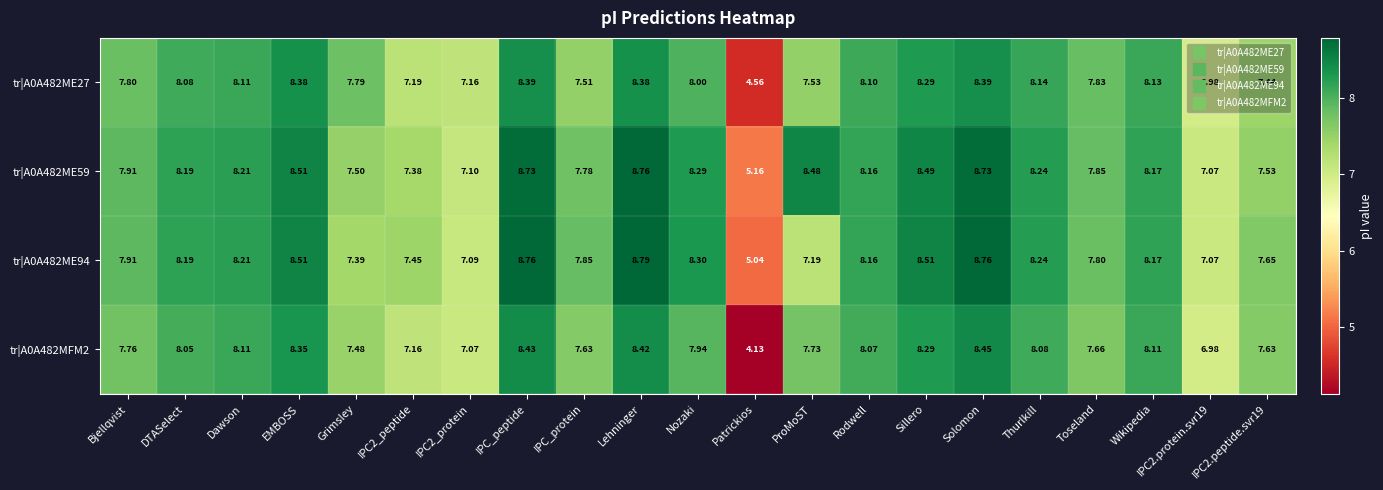

Where does the tr|A0A482ME94 series first go above 8?

DTASelect